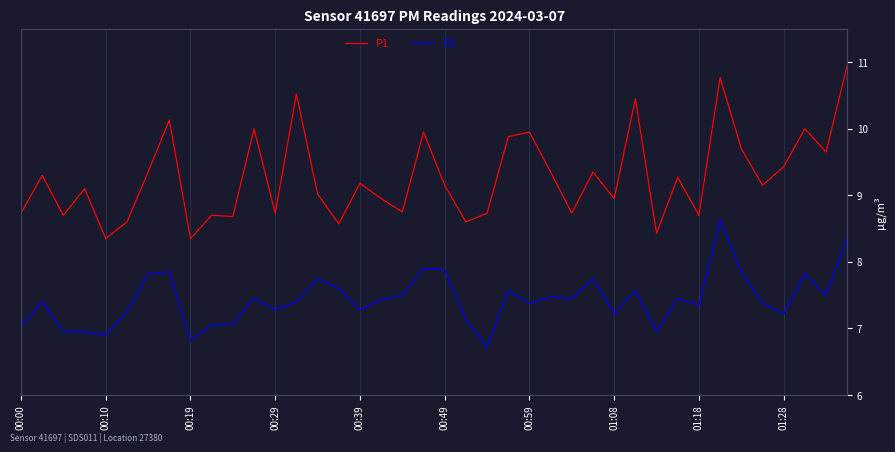

What is the total value across all series at 11?

17.4